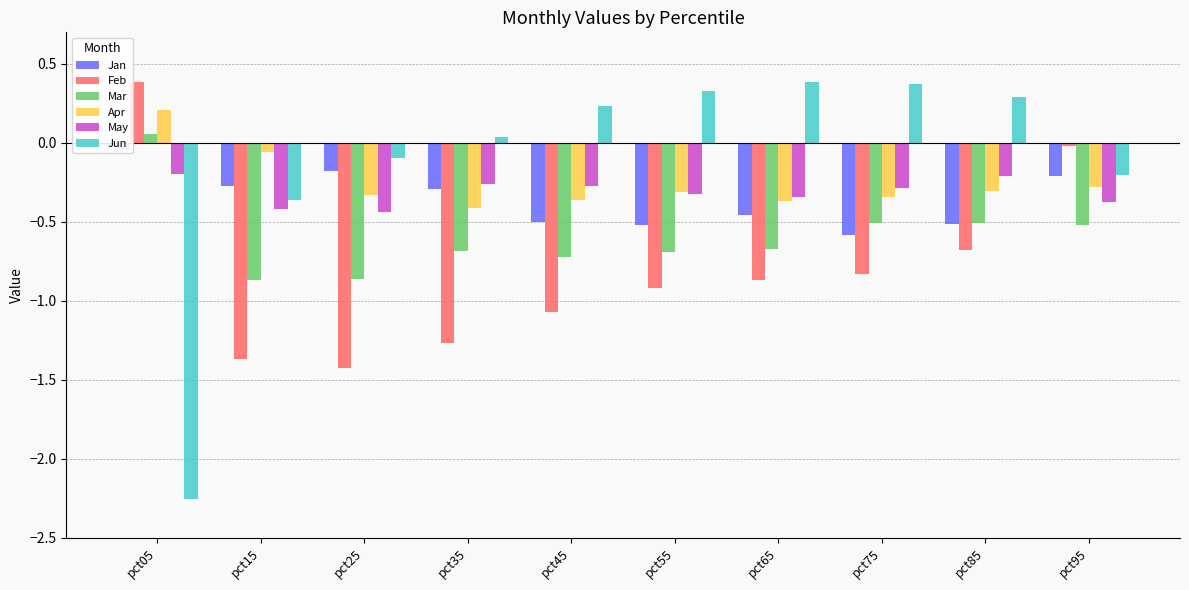

What is the difference between the Jun values at pct45 and pct85?

0.1